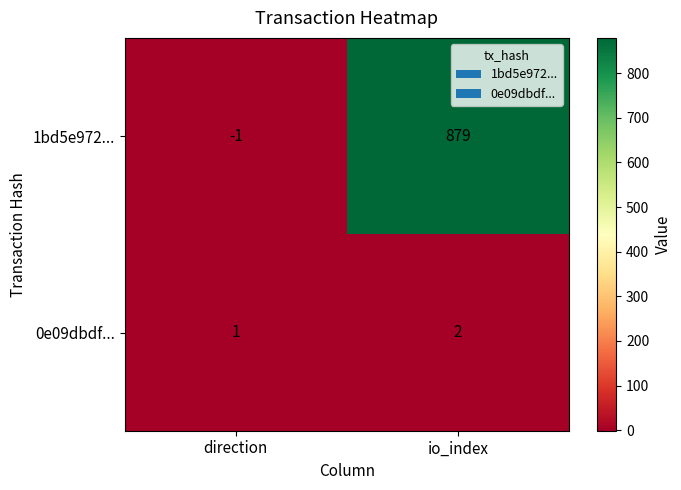

What is the sum of the 1bd5e972... values at io_index and direction?

878